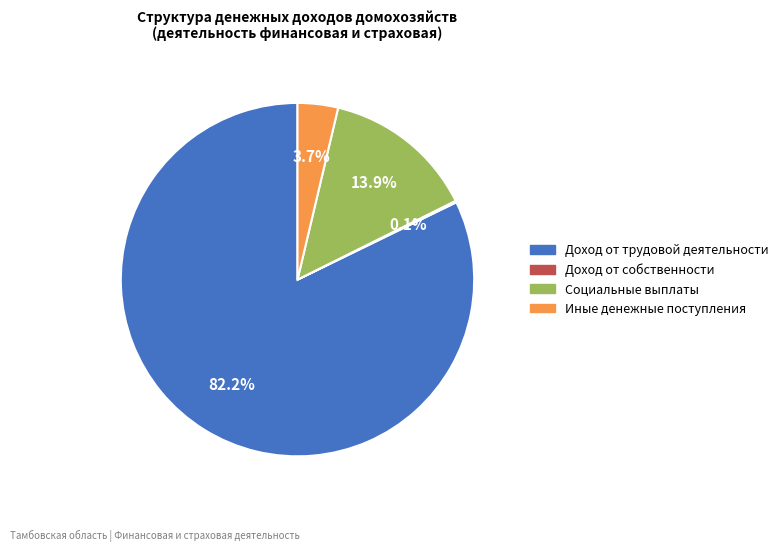

Combined, do Социальные выплаты and Иные денежные поступления account for over 50%?

No